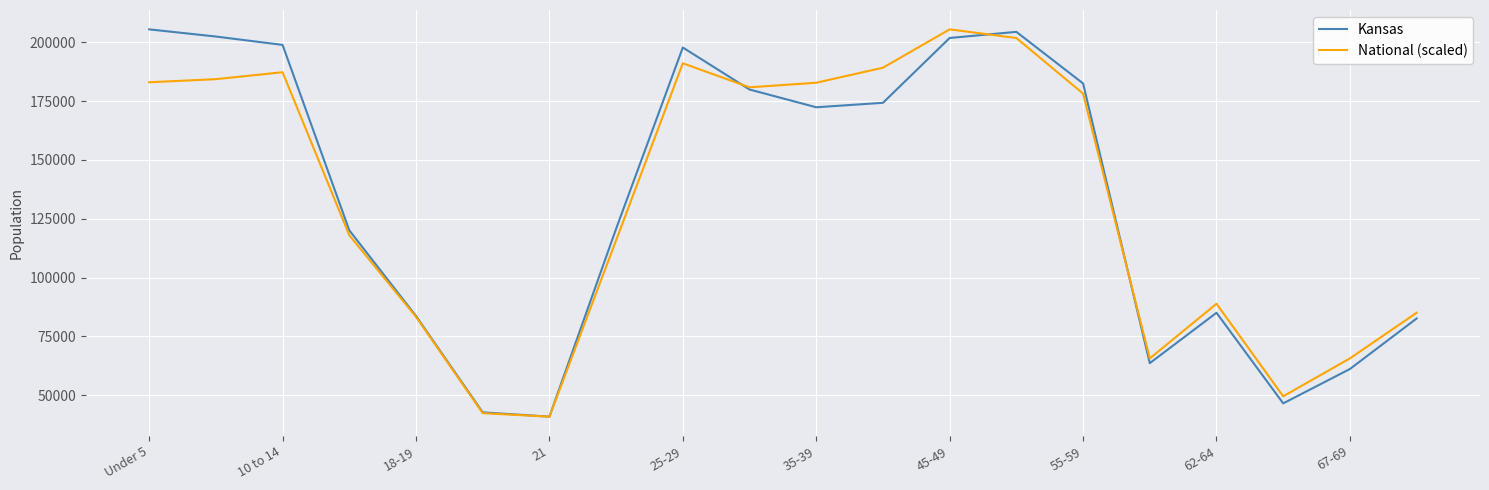

How many values in the National (scaled) series are below 178202?

10